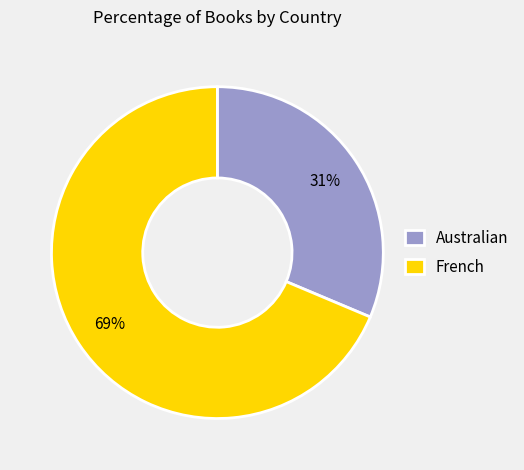

True or false: Australian accounts for 31% of the total.

True